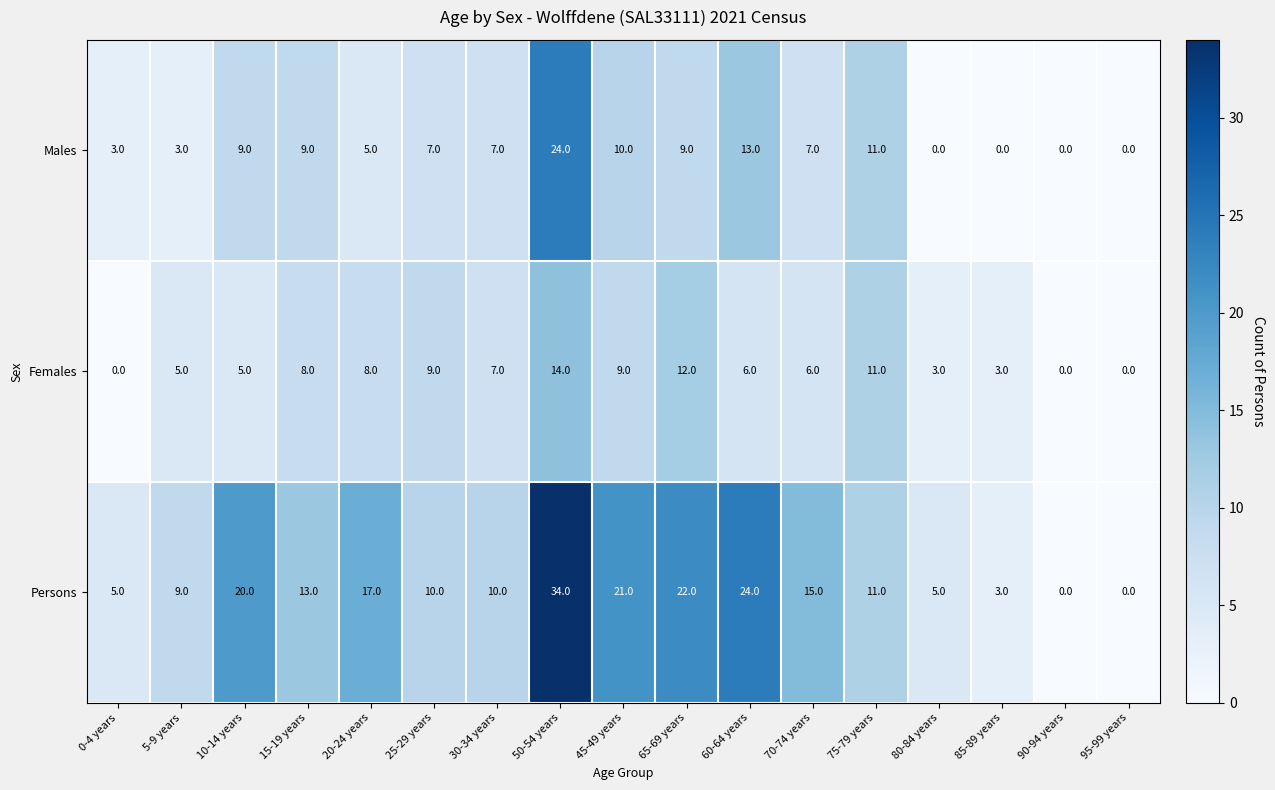

Between 70-74 years and 95-99 years, which series saw the biggest shift?

Persons